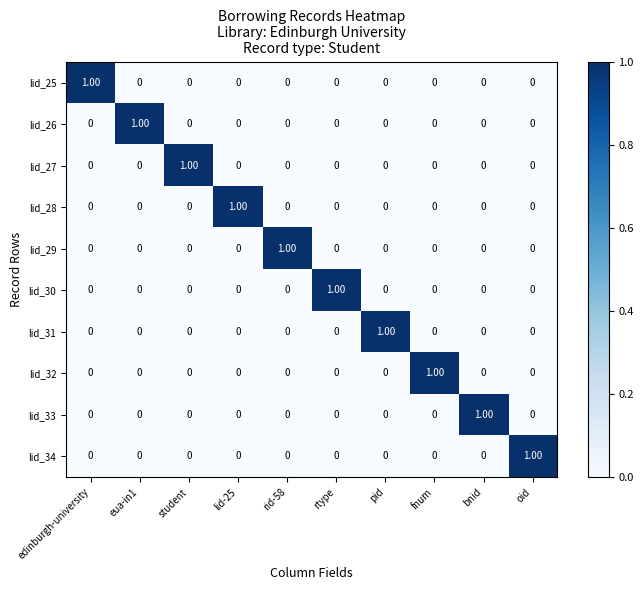

Which category has the highest value in the lid_25 series?

edinburgh-university